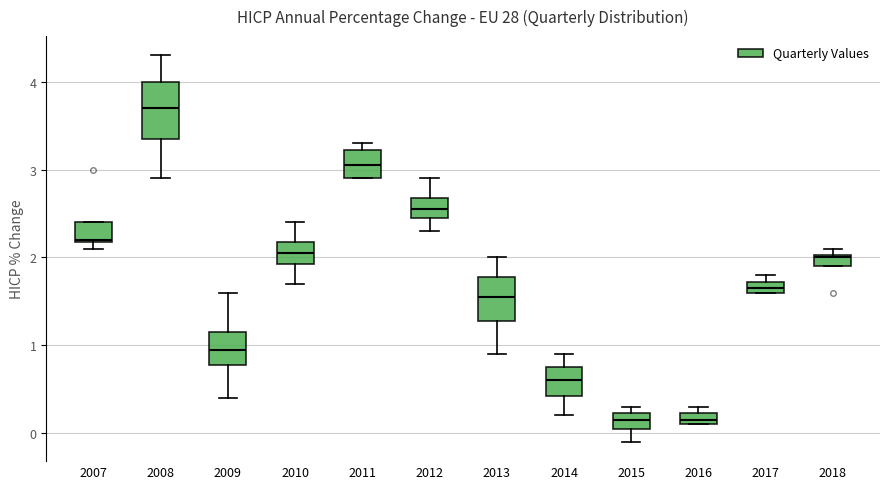

Comparing the boxes themselves (not the whiskers), which one is the tallest?

2008